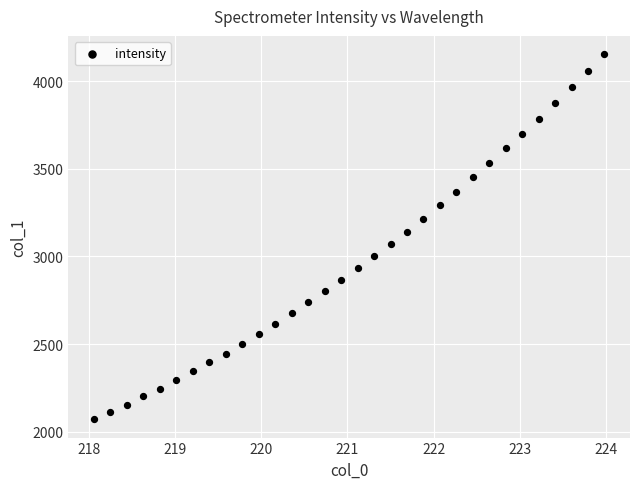

What is the range of X values (max minus min)?

5.9